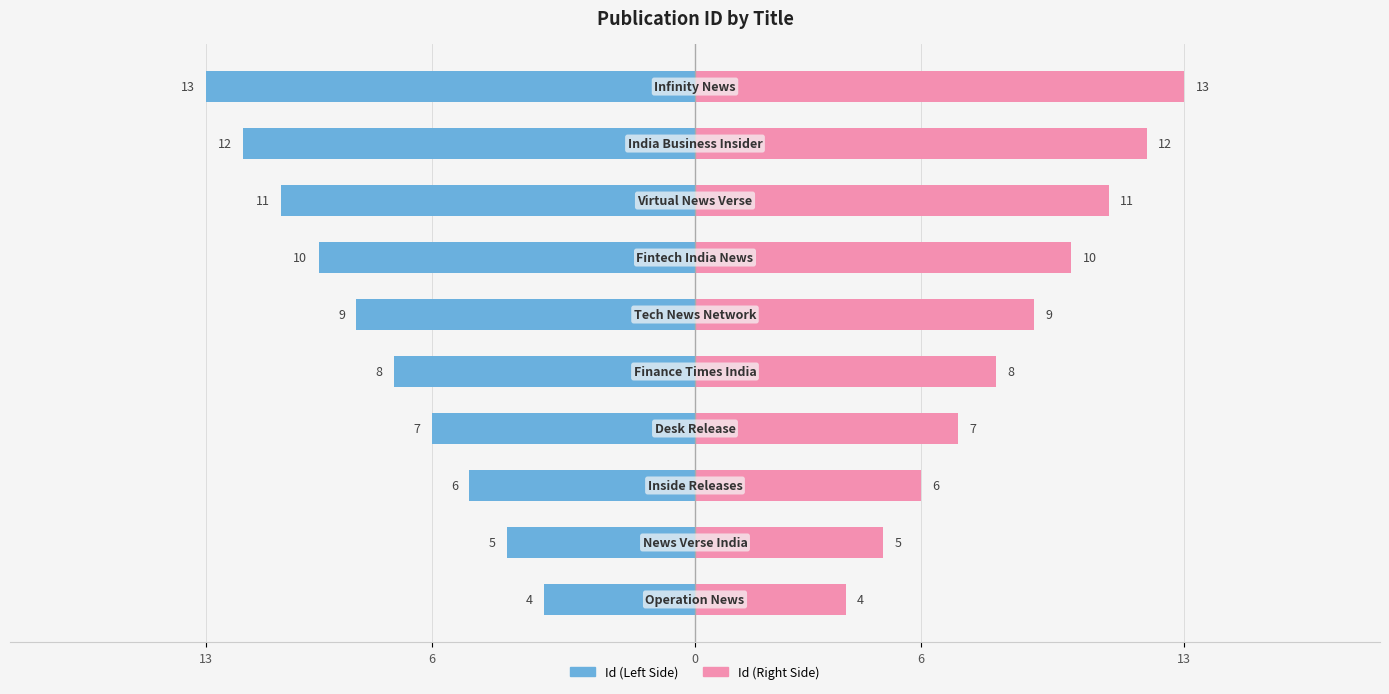

What is the value of the Id (Left) bar at the 3rd from the left?

-6